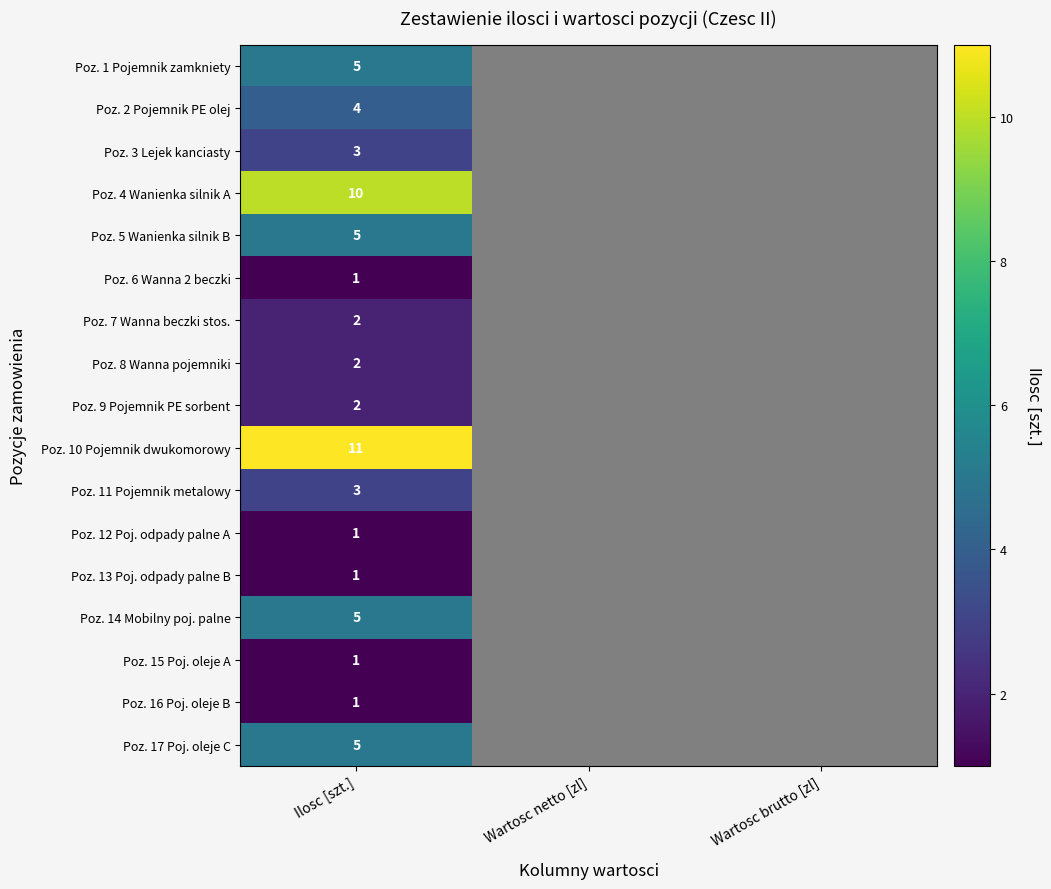

What is the total value across all series at Ilosc [szt.]?

62